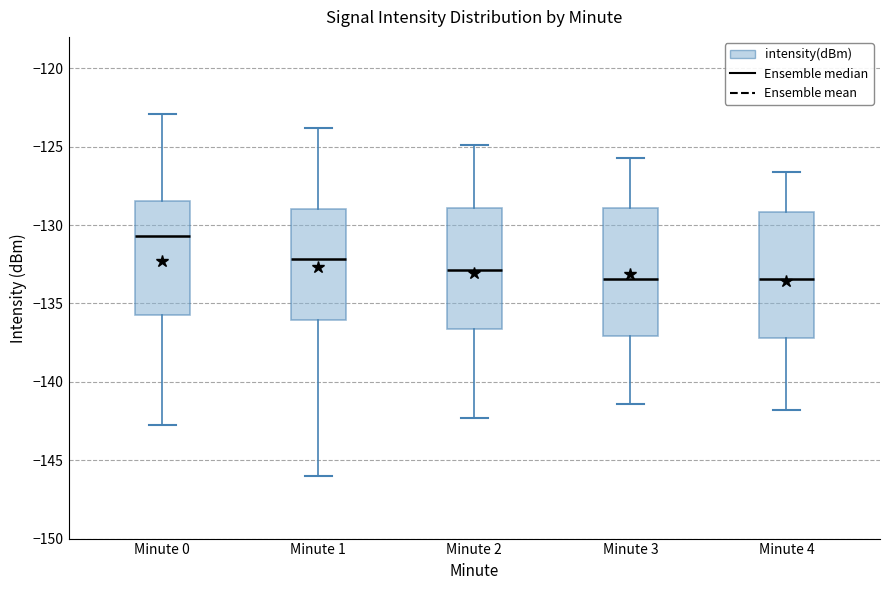

Reading left to right, transcribe this box plot: for each box, give where its median line is, the range the box spans, and where its two whiskers end, as read against the y-axis. The values are not printed on the chart, so give them approximately, as read against the axis.

Minute 0: median -130.5, box -135.5 to -128.5, whiskers -143.0 to -123.0
Minute 1: median -132.0, box -136.0 to -129.0, whiskers -146.0 to -124.0
Minute 2: median -133.0, box -136.5 to -129.0, whiskers -142.5 to -125.0
Minute 3: median -133.5, box -137.0 to -129.0, whiskers -141.5 to -125.5
Minute 4: median -133.5, box -137.0 to -129.0, whiskers -142.0 to -126.5